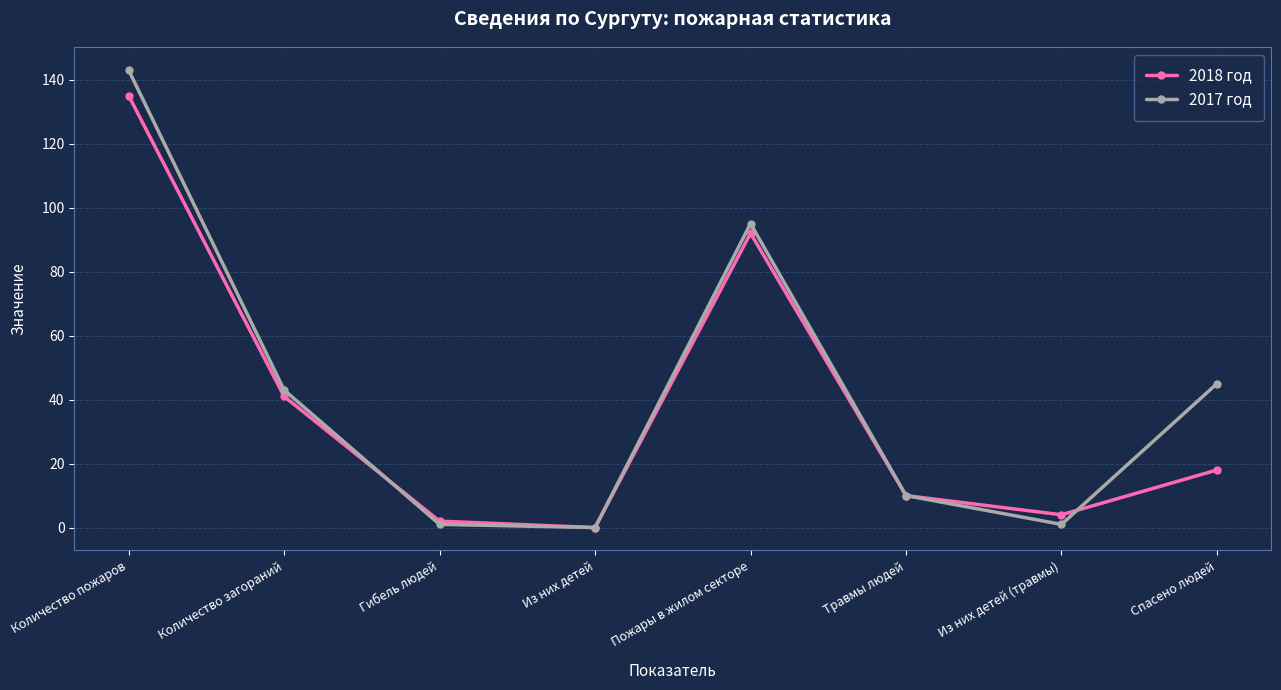

Is the value of 2017 год at Спасено людей greater than the value of 2018 год at Пожары в жилом секторе?

No